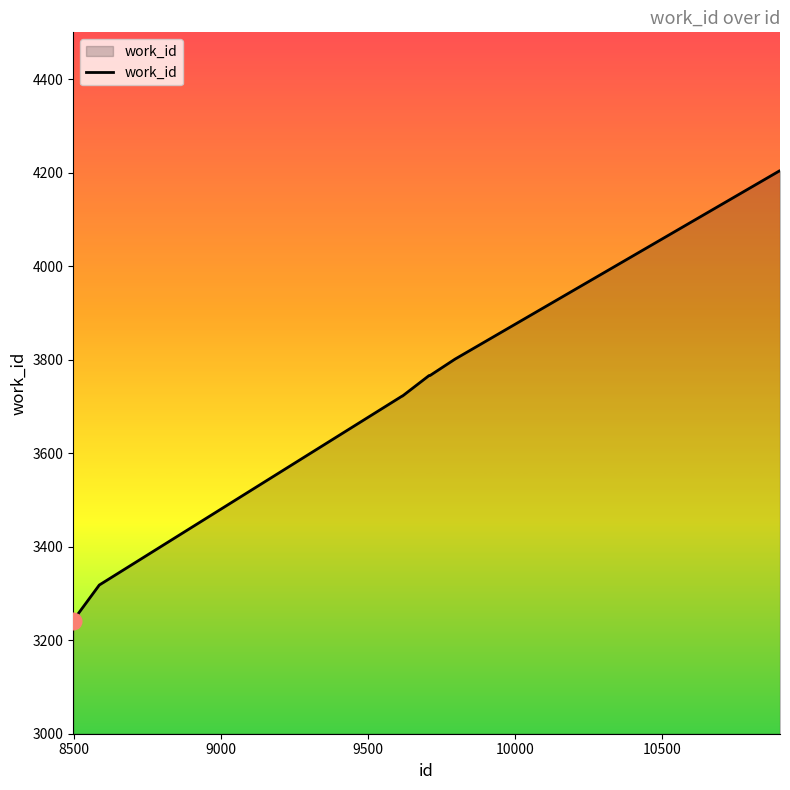

What is the average value?

3751